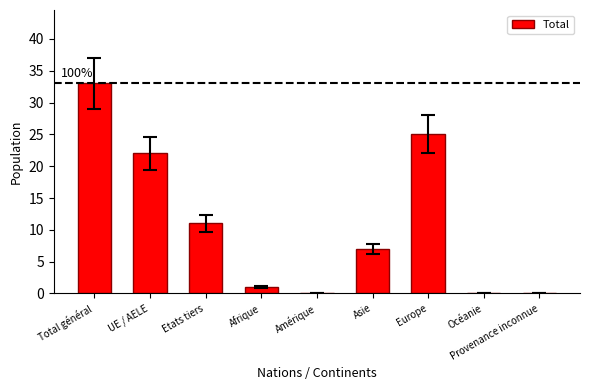

Is it true that the value at Provenance inconnue is 0?

True